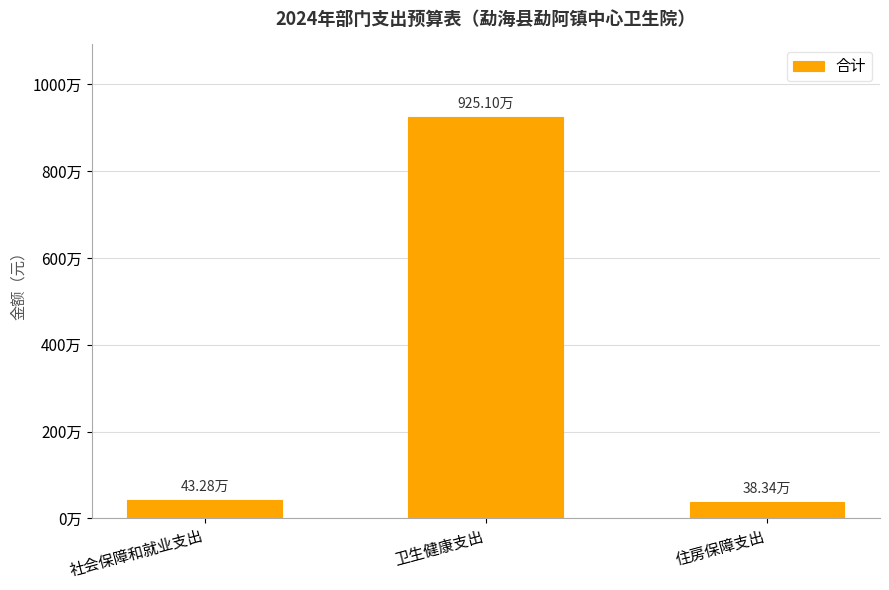

Does the chart contain any negative values?

No